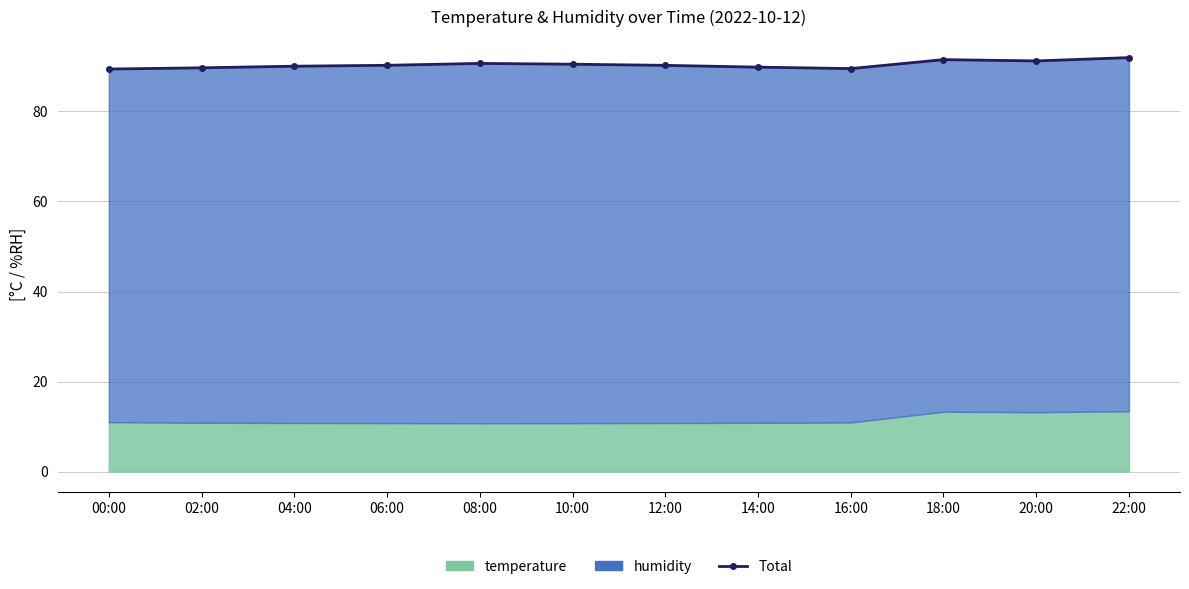

Approximately how many times larger is the value at 10:00 compared to 16:00?

1.0